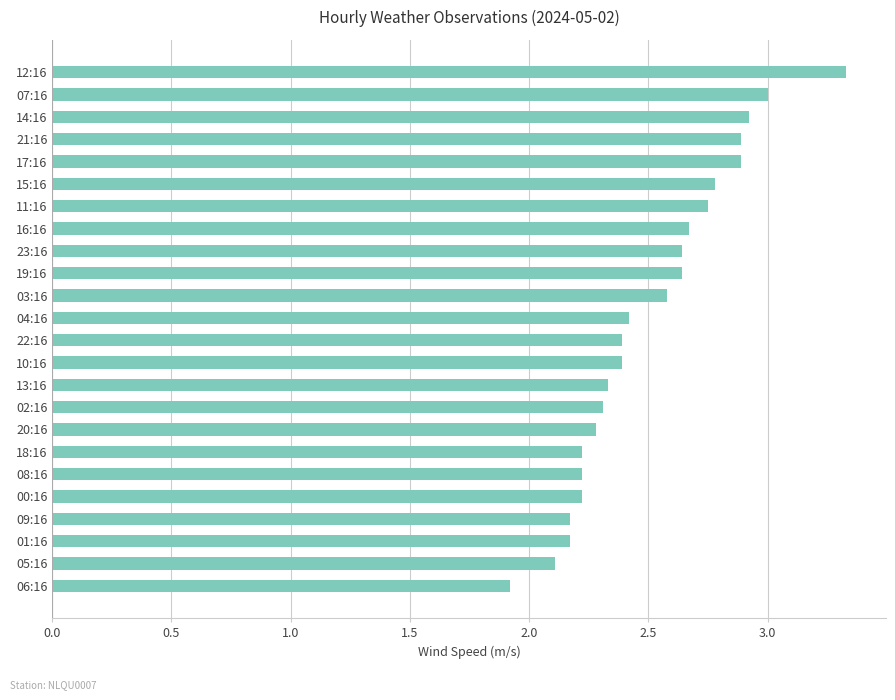

What is the minimum value shown in the chart?

1.9